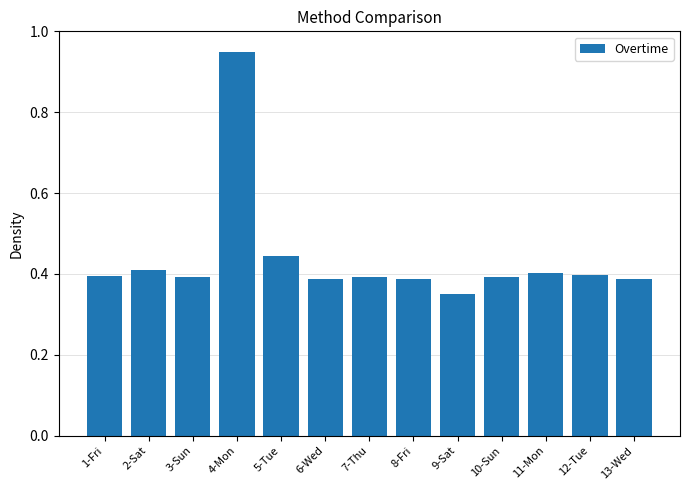

What is the difference between the maximum and minimum values?

0.6